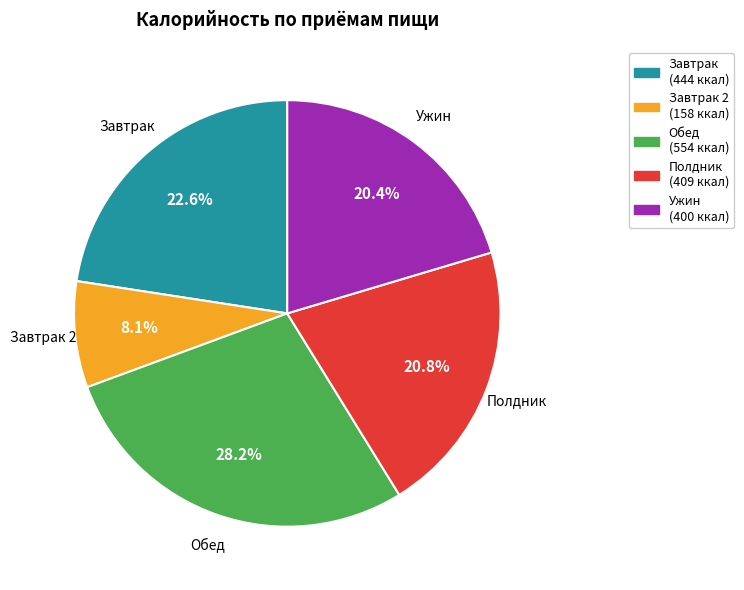

Is there a majority slice in this chart?

No